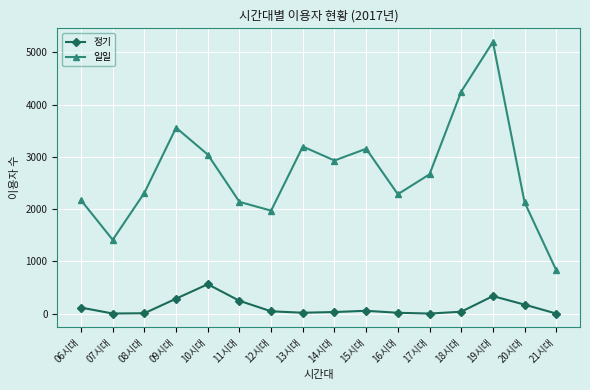

Which series has the largest range (max minus min)?

일일